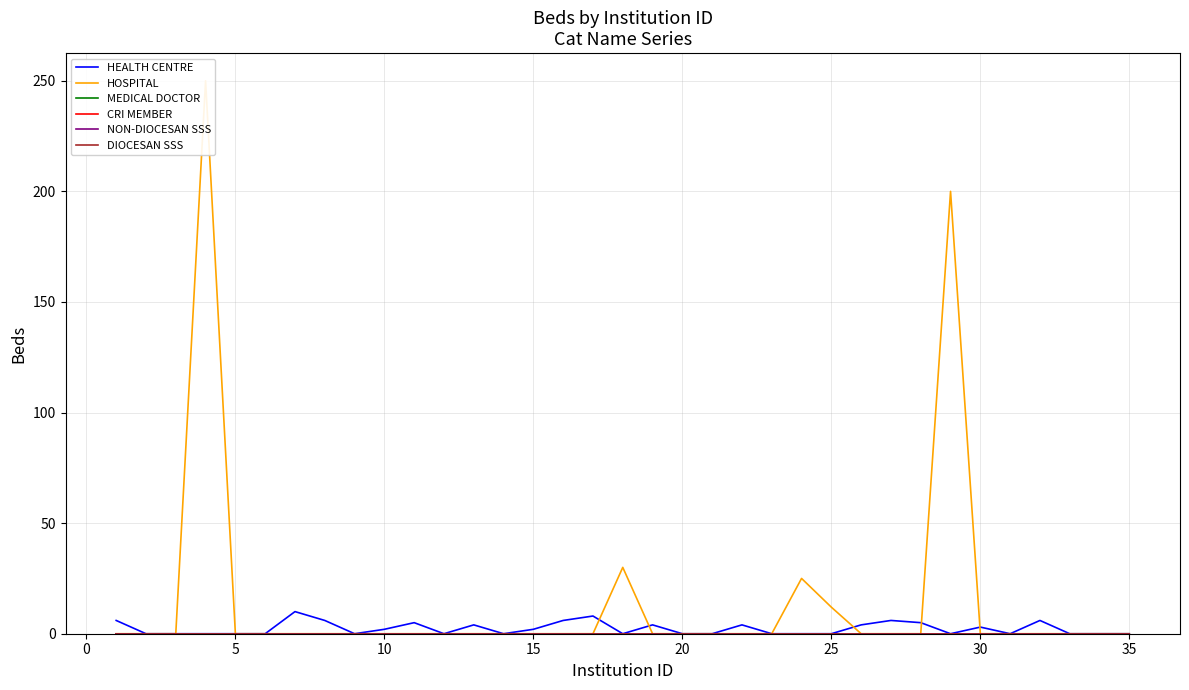

Reading left to right, extract all data points from this chart.

HEALTH CENTRE: 6	0	0	0	0	0	10	6	0	2	5	0	4	0	2	6	8	0	4	0	0	4	0	0	0	4	6	5	0	3	0	6	0	0	0
HOSPITAL: 0	0	0	250	0	0	0	0	0	0	0	0	0	0	0	0	0	30	0	0	0	0	0	25	12	0	0	0	200	0	0	0	0	0	0
MEDICAL DOCTOR: 0	0	0	0	0	0	0	0	0	0	0	0	0	0	0	0	0	0	0	0	0	0	0	0	0	0	0	0	0	0	0	0	0	0	0
CRI MEMBER: 0	0	0	0	0	0	0	0	0	0	0	0	0	0	0	0	0	0	0	0	0	0	0	0	0	0	0	0	0	0	0	0	0	0	0
NON-DIOCESAN SSS: 0	0	0	0	0	0	0	0	0	0	0	0	0	0	0	0	0	0	0	0	0	0	0	0	0	0	0	0	0	0	0	0	0	0	0
DIOCESAN SSS: 0	0	0	0	0	0	0	0	0	0	0	0	0	0	0	0	0	0	0	0	0	0	0	0	0	0	0	0	0	0	0	0	0	0	0